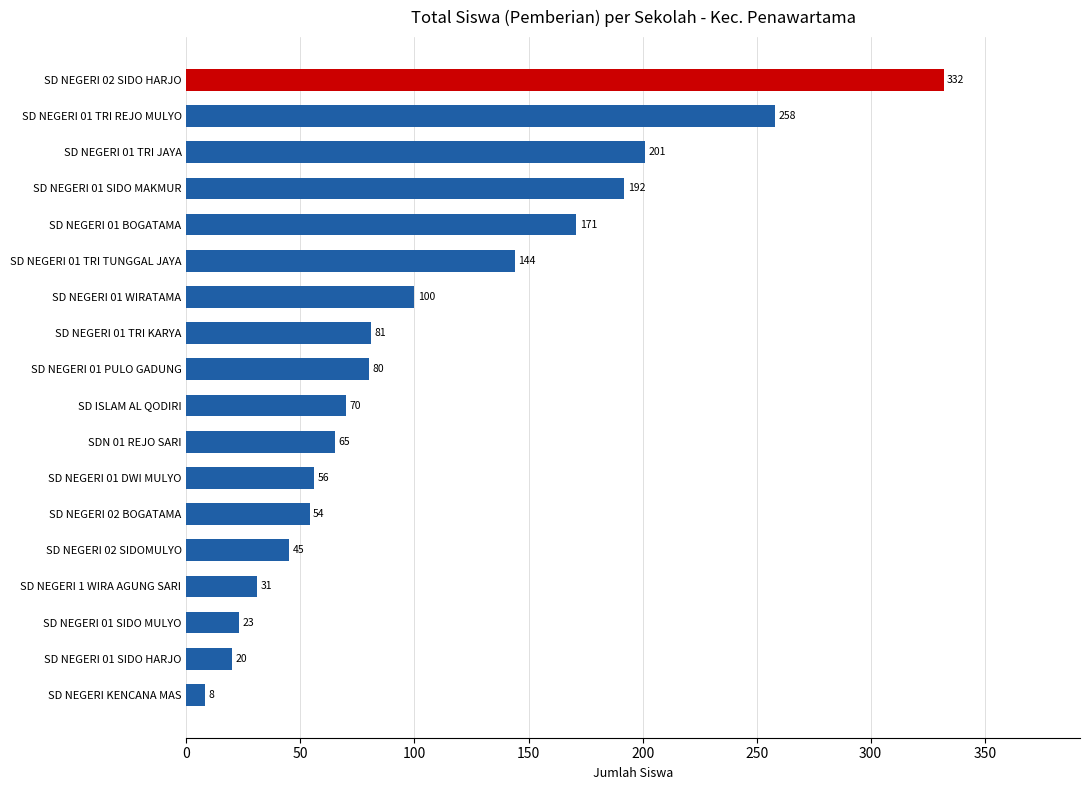

Reading bottom to top, list all the values displayed in this chart.

SD NEGERI KENCANA MAS=8	SD NEGERI 01 SIDO HARJO=20	SD NEGERI 01 SIDO MULYO=23	SD NEGERI 1 WIRA AGUNG SARI=31	SD NEGERI 02 SIDOMULYO=45	SD NEGERI 02 BOGATAMA=54	SD NEGERI 01 DWI MULYO=56	SDN 01 REJO SARI=65	SD ISLAM AL QODIRI=70	SD NEGERI 01 PULO GADUNG=80	SD NEGERI 01 TRI KARYA=81	SD NEGERI 01 WIRATAMA=100	SD NEGERI 01 TRI TUNGGAL JAYA=144	SD NEGERI 01 BOGATAMA=171	SD NEGERI 01 SIDO MAKMUR=192	SD NEGERI 01 TRI JAYA=201	SD NEGERI 01 TRI REJO MULYO=258	SD NEGERI 02 SIDO HARJO=332